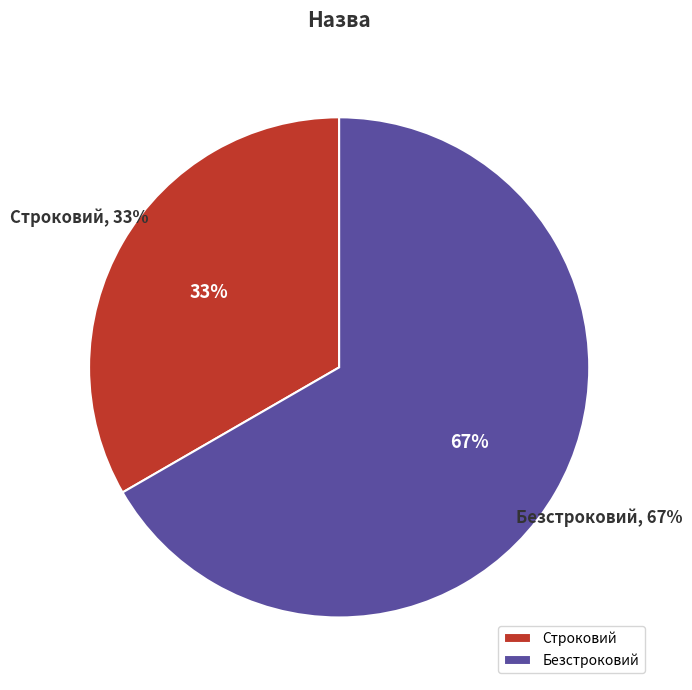

What is the smallest slice in the pie chart?

Строковий